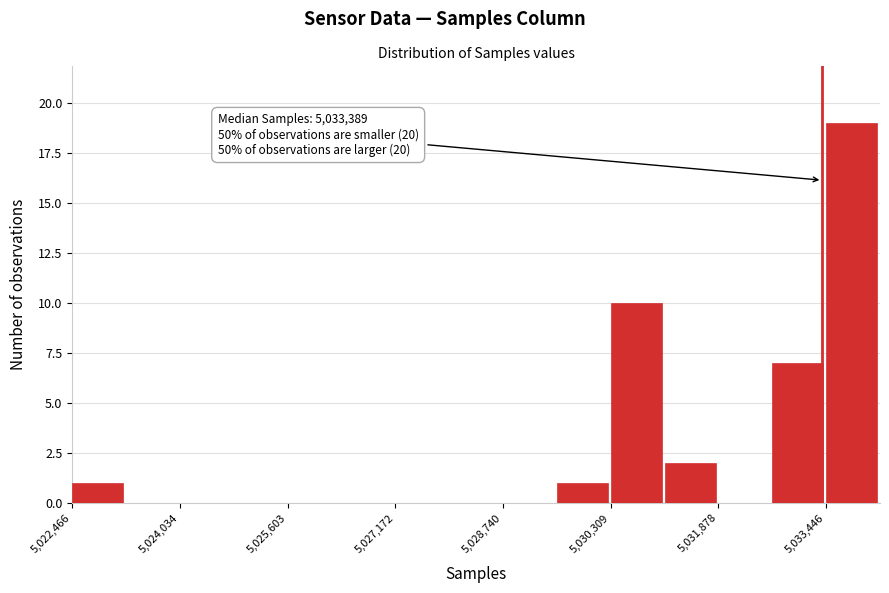

Around what value on the x-axis is the tallest bar? Give the approximate position of its centre, as read against the axis.

5033800